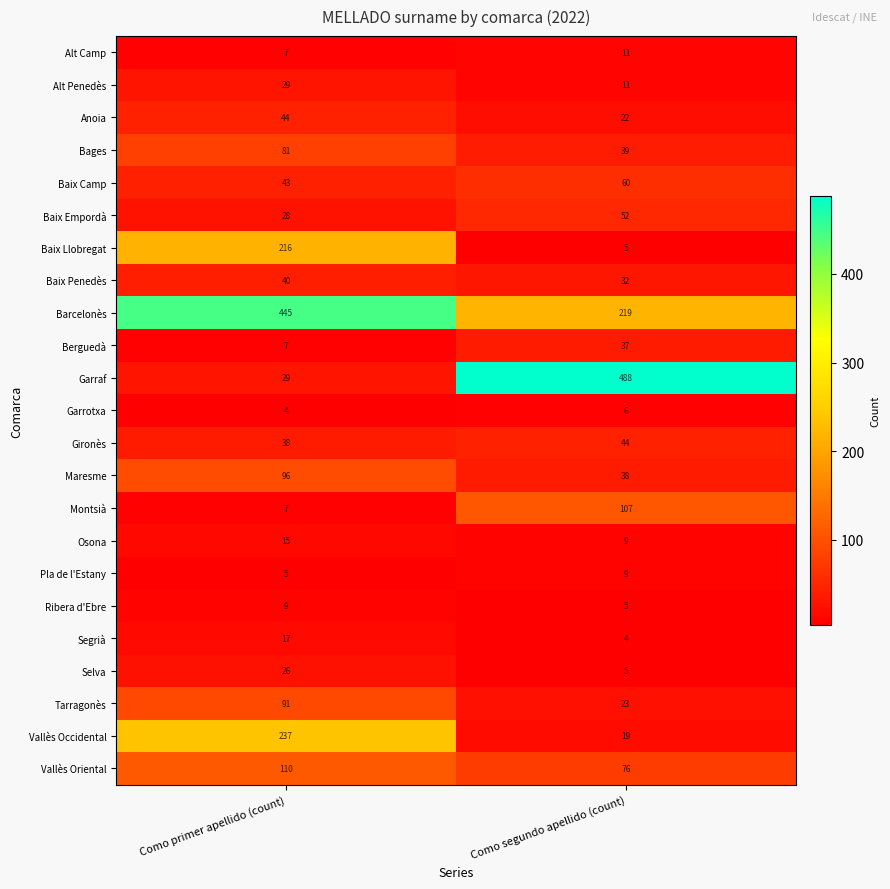

What is the total value across all series at Como segundo apellido (count)?

1321